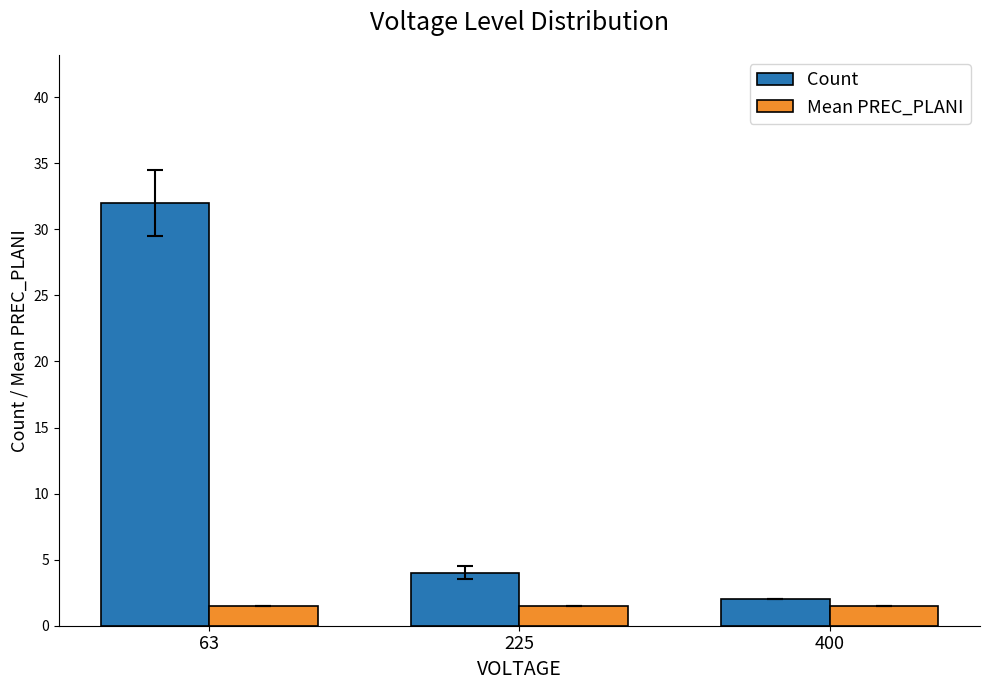

What is the sum of the Count values at 225 and 400?

6.0